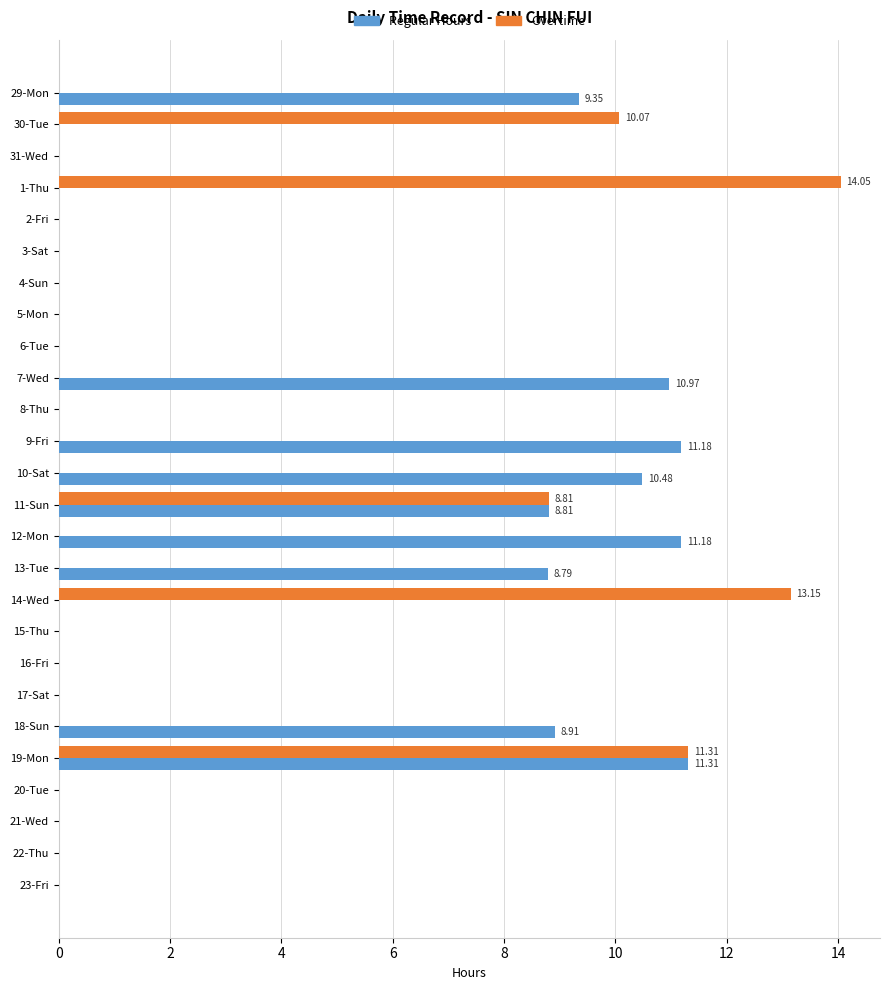

Is the value of Overtime at 14-Wed greater than the value of Regular Hours at 1-Thu?

Yes